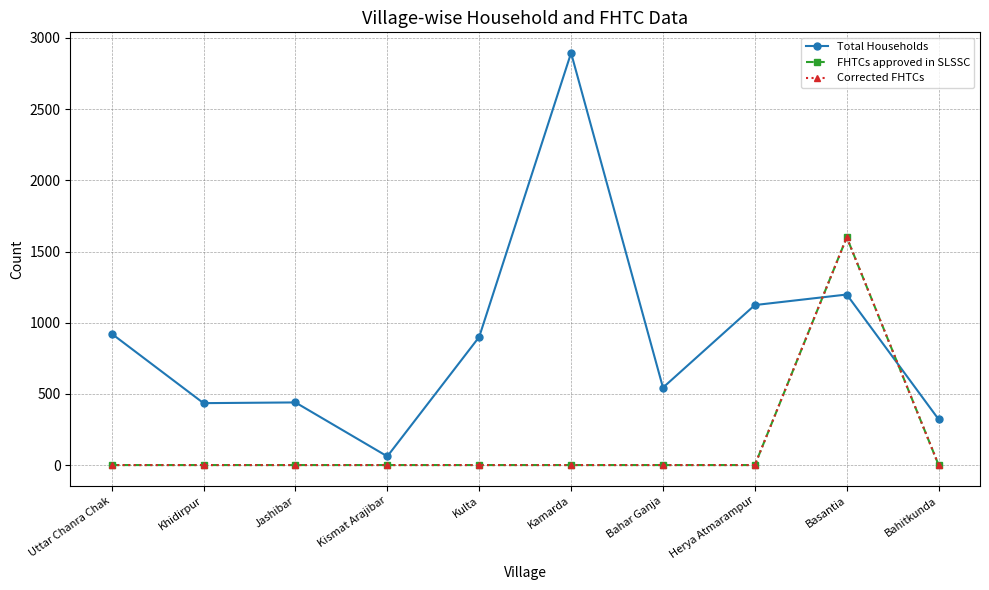

At which category does the chart reach its peak across all series?

Kamarda